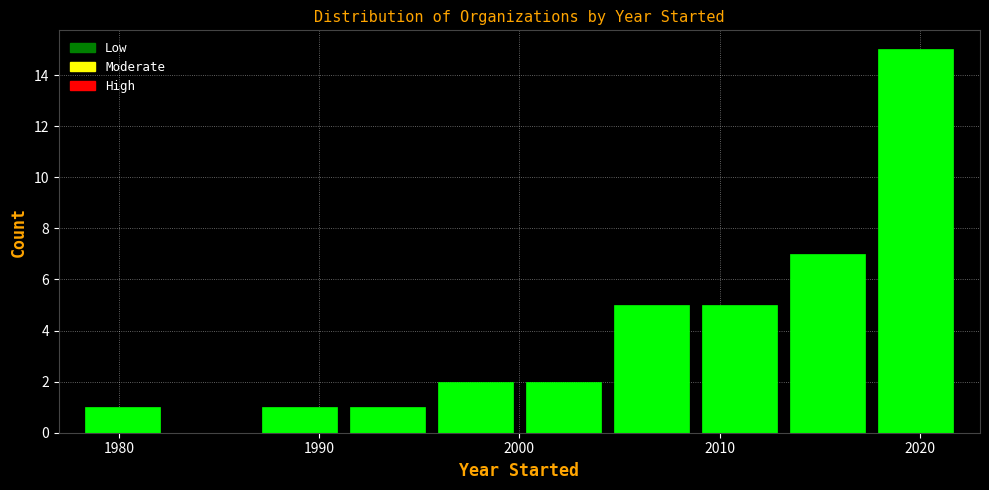

Which range on the x-axis has the tallest bar?

2017.6 to 2022.0